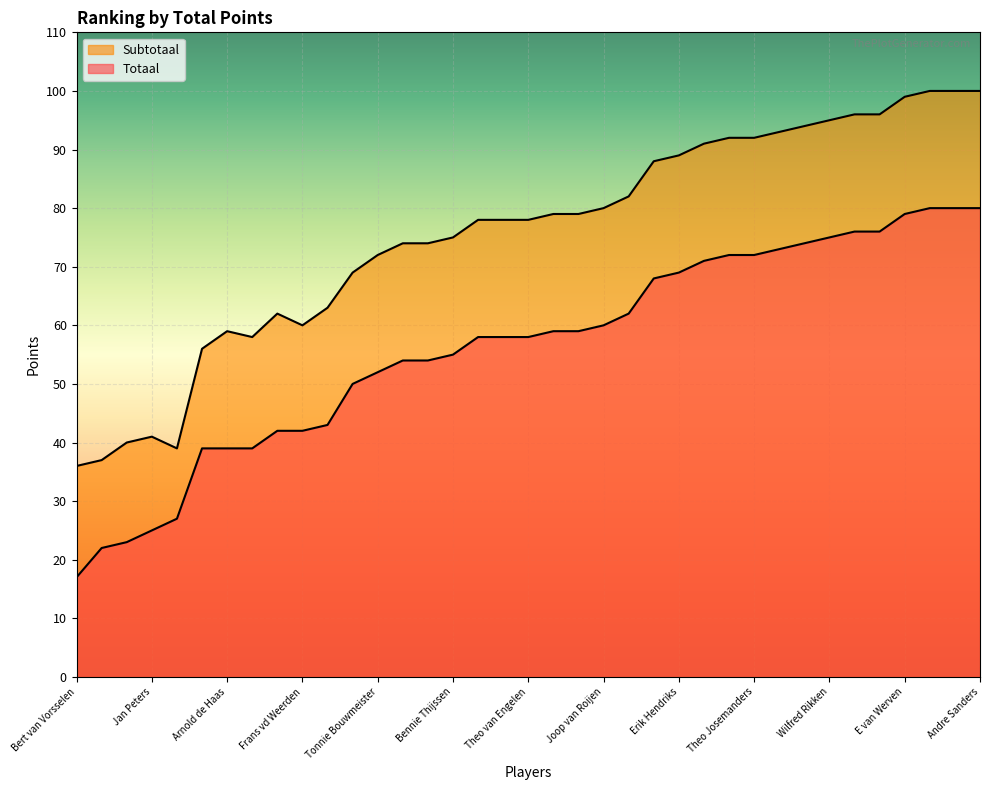

At which category does Subtotaal reach its first local valley?

Dennis Muller